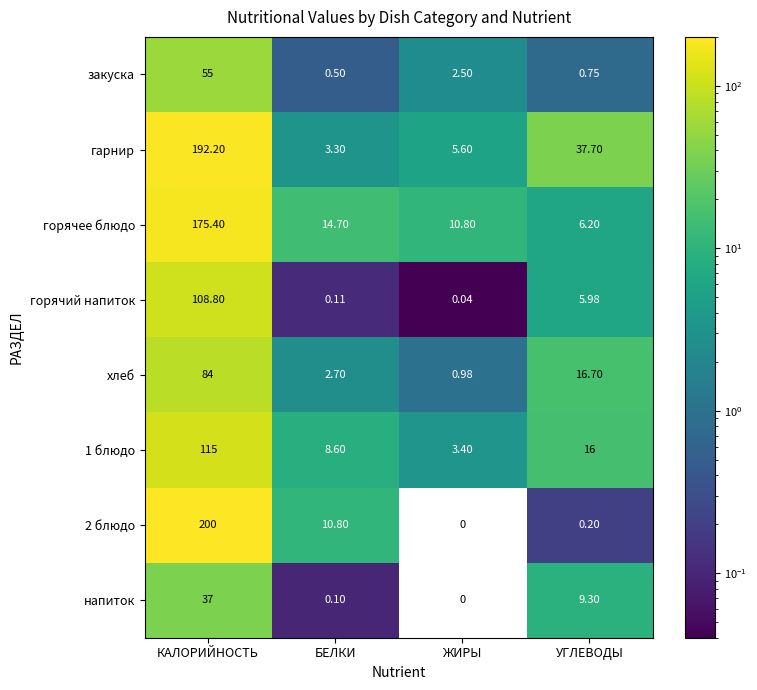

At which category is the sum across all series the highest?

КАЛОРИЙНОСТЬ